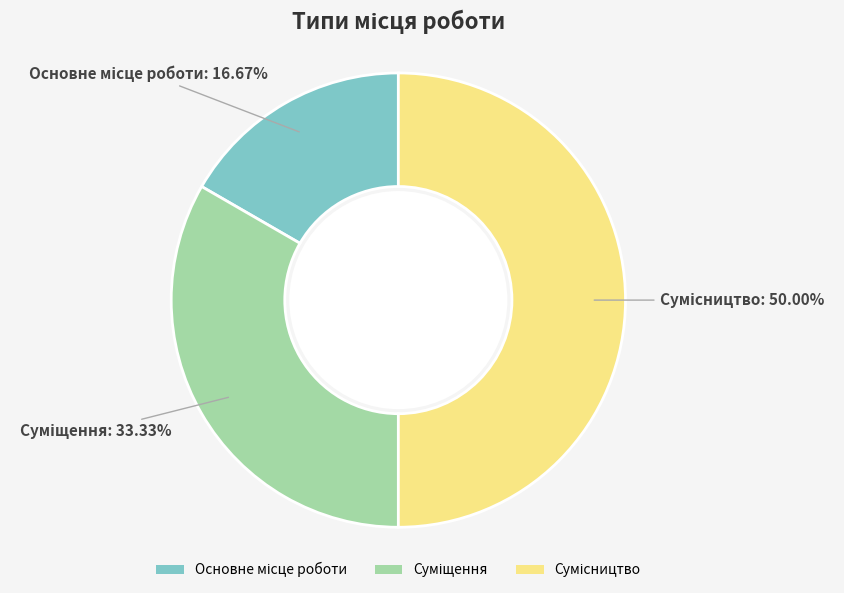

How many slices are in this pie chart?

3